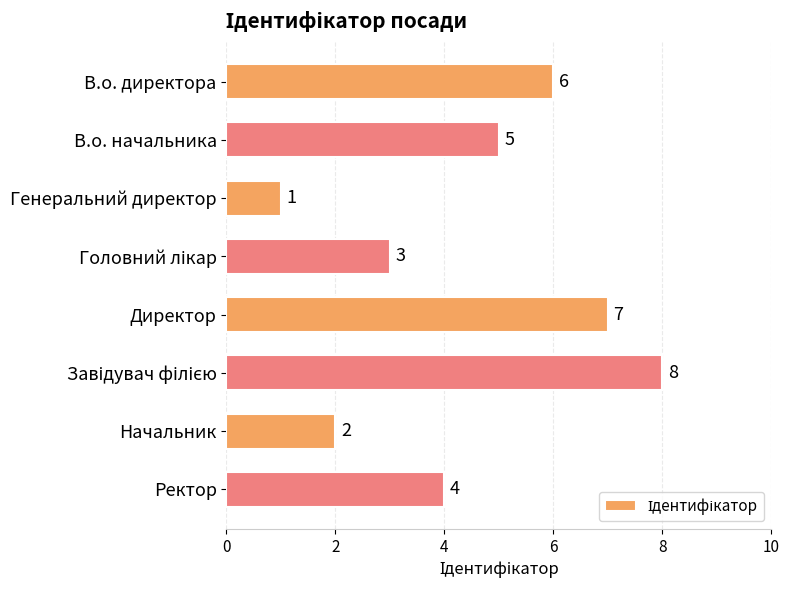

Reading top to bottom, what are all the values shown in this chart?

6	5	1	3	7	8	2	4